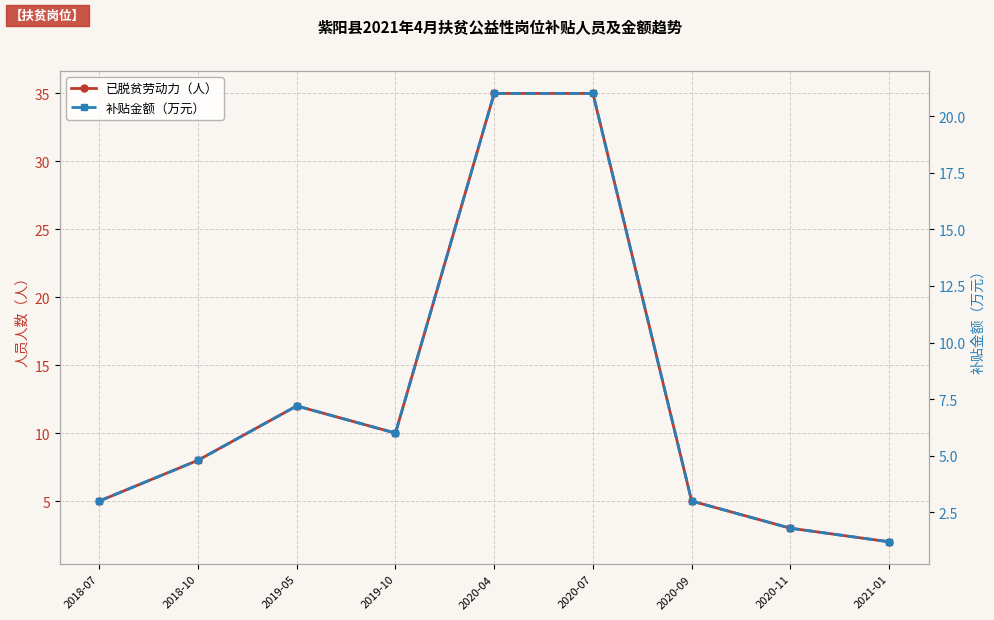

In 已脱贫劳动力（人）, how many points are lower than both neighbors (excluding endpoints)?

1